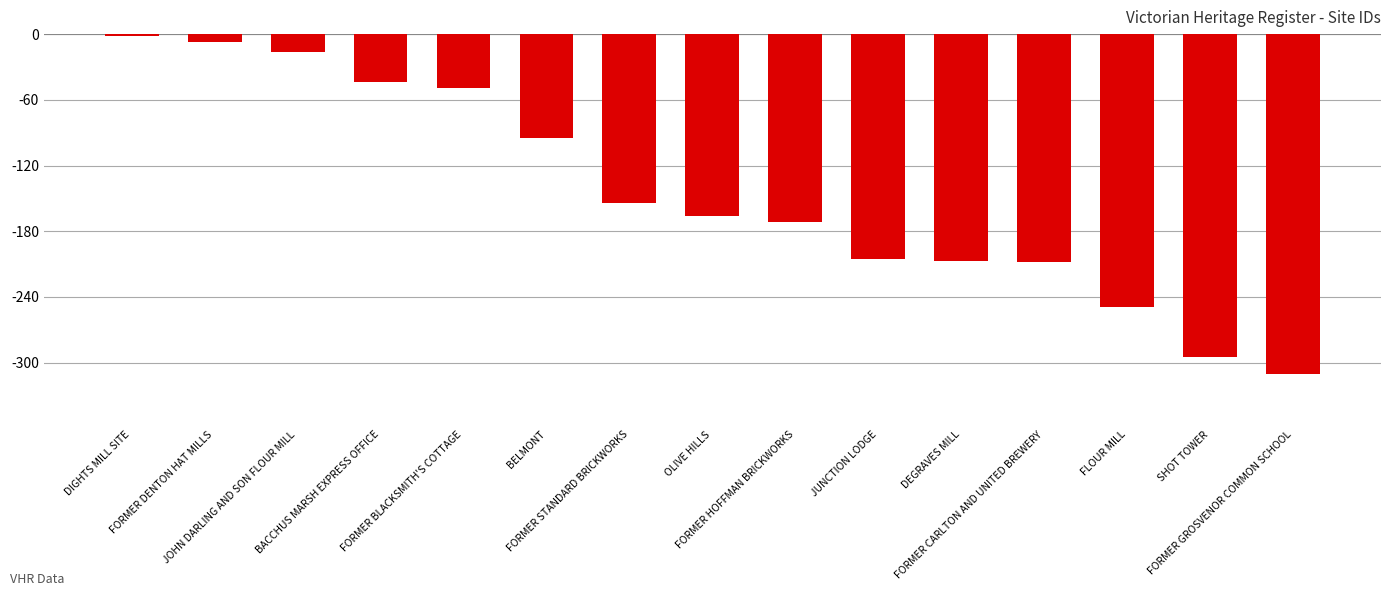

At which label does the data first exceed -166?

DIGHTS MILL SITE